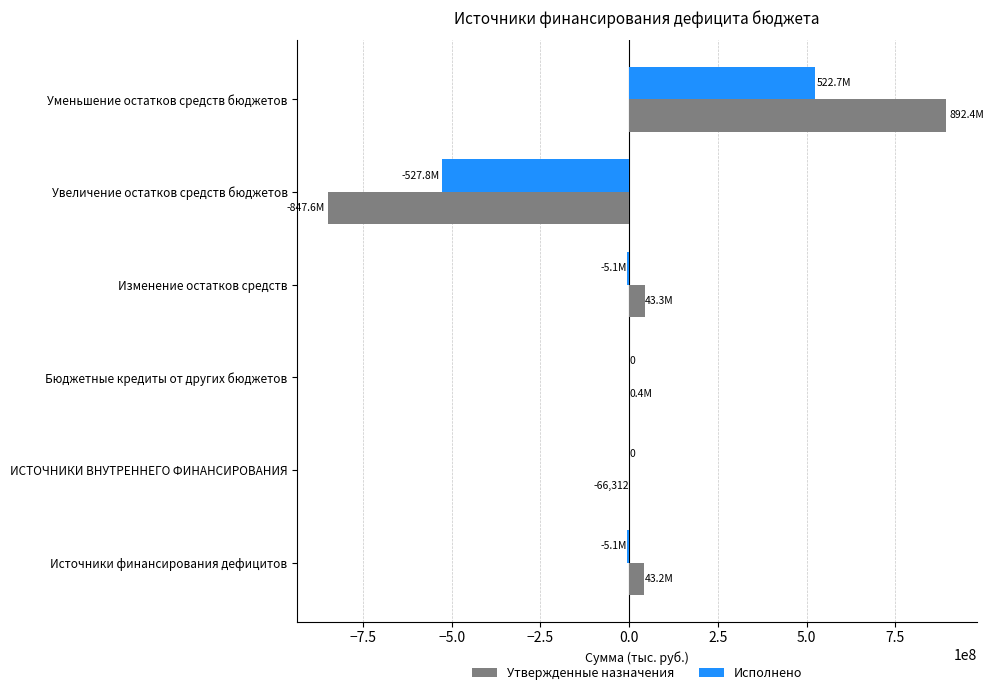

How many data points does each series have?

6